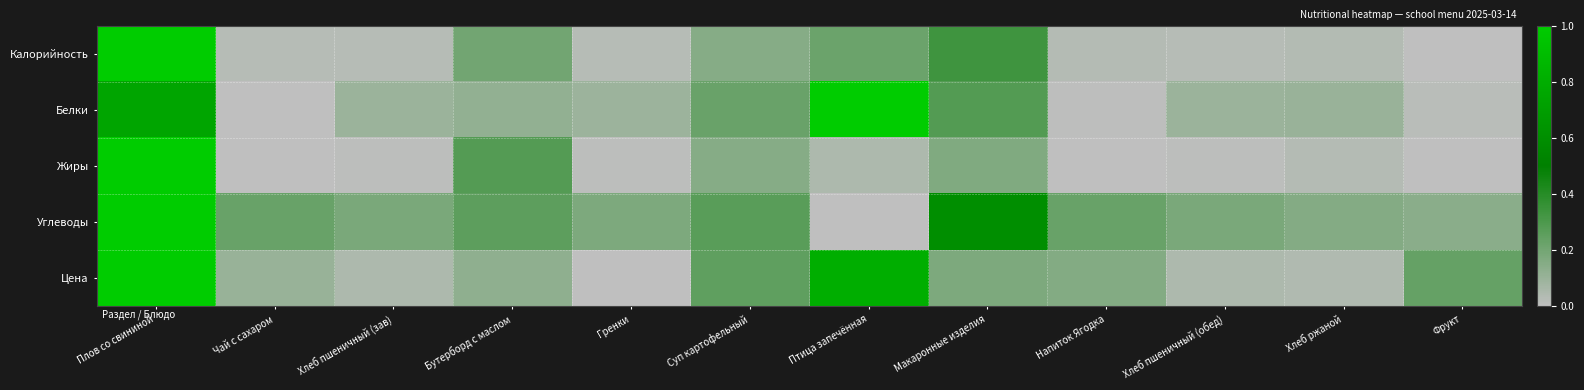

Reading left to right, list all the values displayed in this chart.

Калорийность: Плов со свининой=1.0	Чай с сахаром=0.0	Хлеб пшеничный (зав)=0.0	Бутерборд с маслом=0.2	Гренки=0.0	Суп картофельный=0.2	Птица запечённая=0.2	Макаронные изделия=0.3	Напиток Ягодка=0.0	Хлеб пшеничный (обед)=0.0	Хлеб ржаной=0.0	Фрукт=0.0
Белки: Плов со свининой=0.7	Чай с сахаром=0.0	Хлеб пшеничный (зав)=0.1	Бутерборд с маслом=0.1	Гренки=0.1	Суп картофельный=0.2	Птица запечённая=1.0	Макаронные изделия=0.3	Напиток Ягодка=0.0	Хлеб пшеничный (обед)=0.1	Хлеб ржаной=0.1	Фрукт=0.0
Жиры: Плов со свининой=1.0	Чай с сахаром=0.0	Хлеб пшеничный (зав)=0.0	Бутерборд с маслом=0.3	Гренки=0.0	Суп картофельный=0.2	Птица запечённая=0.0	Макаронные изделия=0.2	Напиток Ягодка=0.0	Хлеб пшеничный (обед)=0.0	Хлеб ржаной=0.0	Фрукт=0.0
Углеводы: Плов со свининой=1.0	Чай с сахаром=0.2	Хлеб пшеничный (зав)=0.2	Бутерборд с маслом=0.3	Гренки=0.2	Суп картофельный=0.3	Птица запечённая=0.0	Макаронные изделия=0.6	Напиток Ягодка=0.2	Хлеб пшеничный (обед)=0.2	Хлеб ржаной=0.2	Фрукт=0.1
Цена: Плов со свининой=1.0	Чай с сахаром=0.1	Хлеб пшеничный (зав)=0.0	Бутерборд с маслом=0.1	Гренки=0.0	Суп картофельный=0.3	Птица запечённая=0.8	Макаронные изделия=0.2	Напиток Ягодка=0.2	Хлеб пшеничный (обед)=0.0	Хлеб ржаной=0.0	Фрукт=0.2